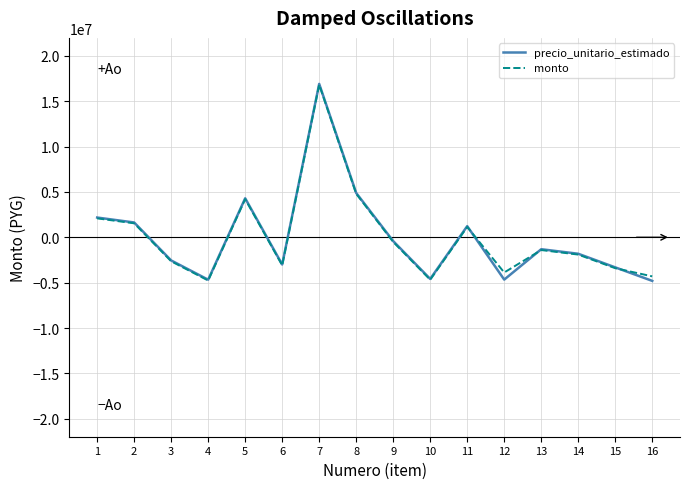

Between which two adjacent categories do precio_unitario_estimado and monto first intersect?

11 and 12